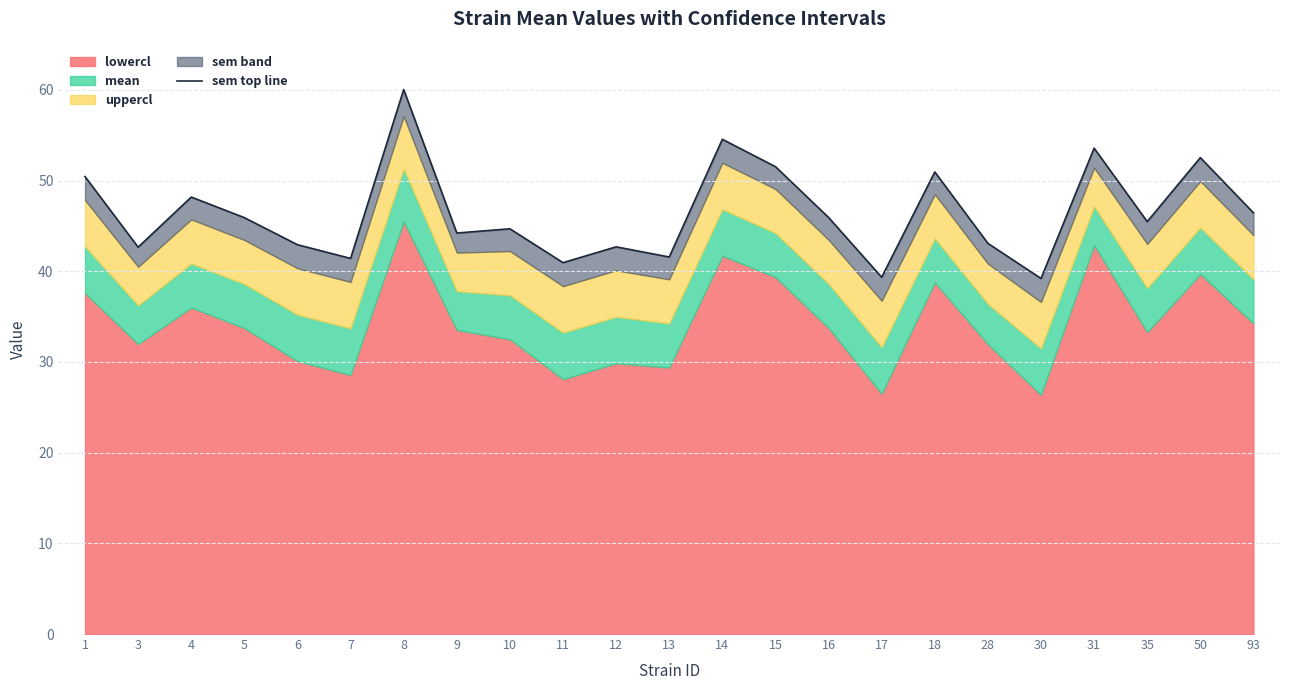

What is the average value?

46.4